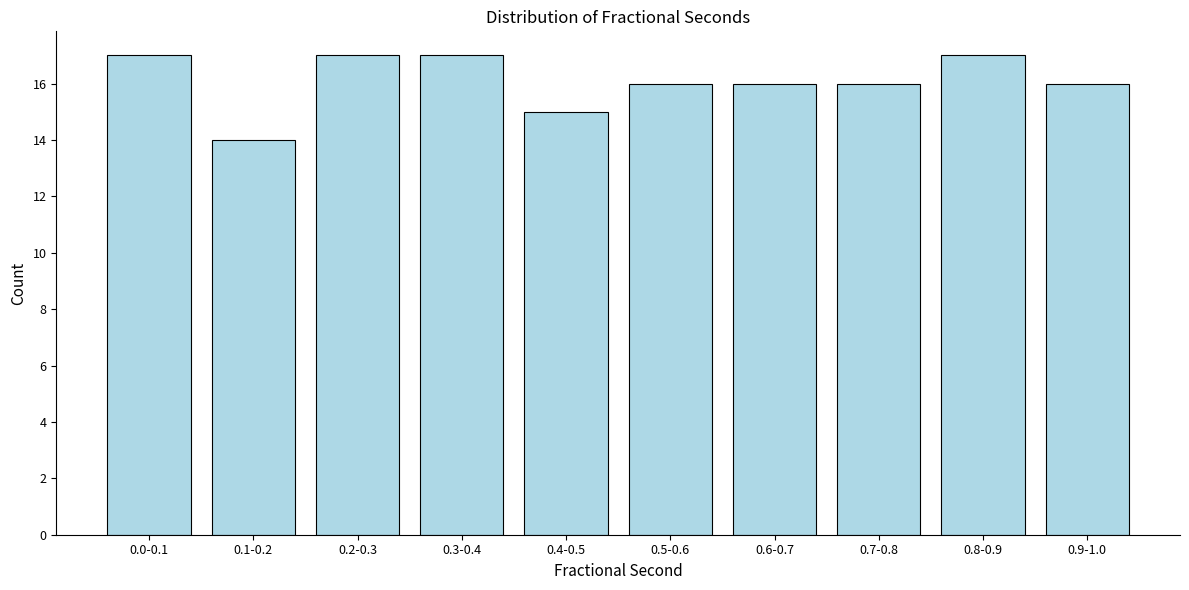

Reading left to right, what are all the values shown in this chart?

0.0-0.1=17	0.1-0.2=14	0.2-0.3=17	0.3-0.4=17	0.4-0.5=15	0.5-0.6=16	0.6-0.7=16	0.7-0.8=16	0.8-0.9=17	0.9-1.0=16